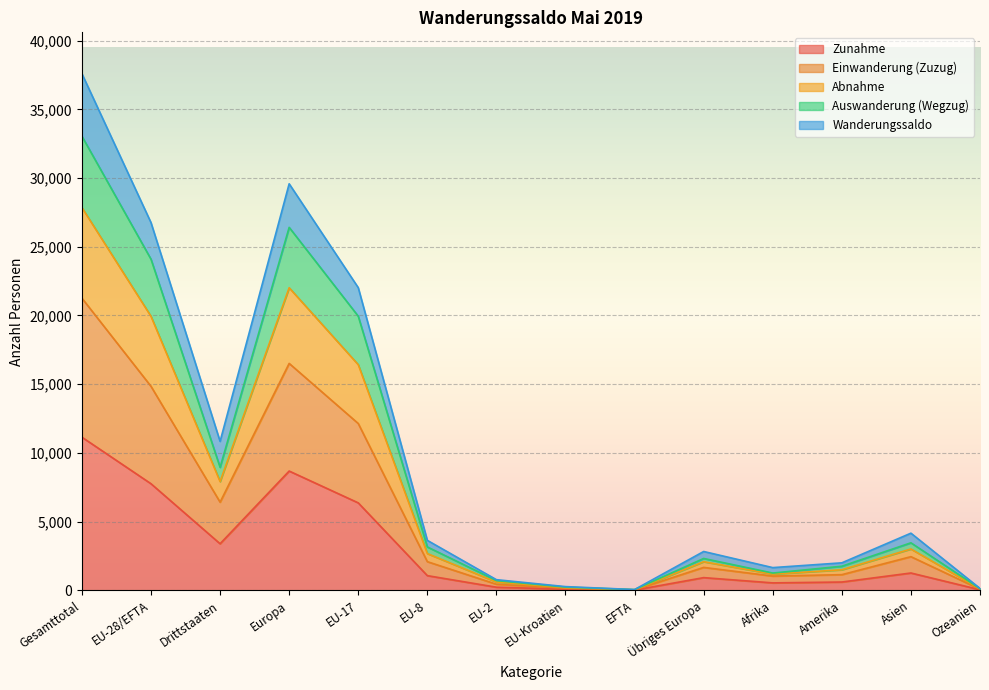

True or false: Wanderungssaldo and Auswanderung (Wegzug) cross at least once.

False